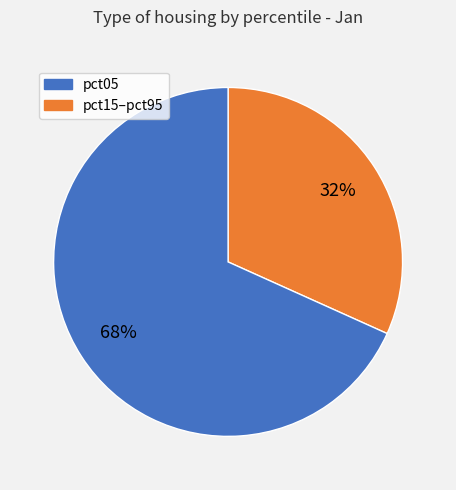

To the nearest percent, what is the average slice percentage?

50%